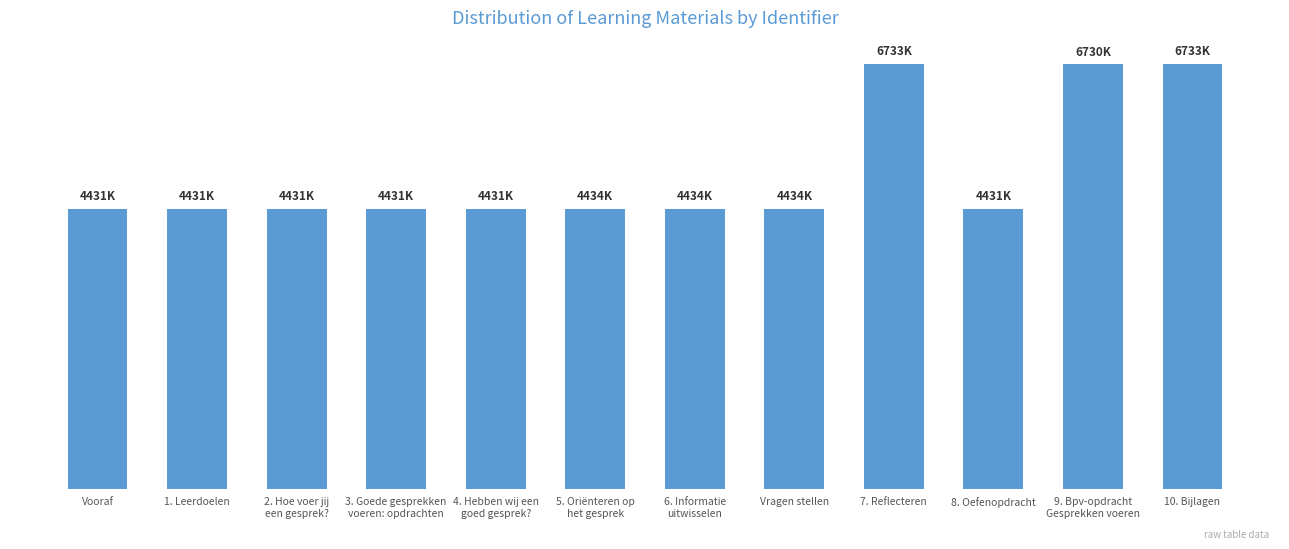

What is the label of the 8th bar from the left?

Vragen stellen